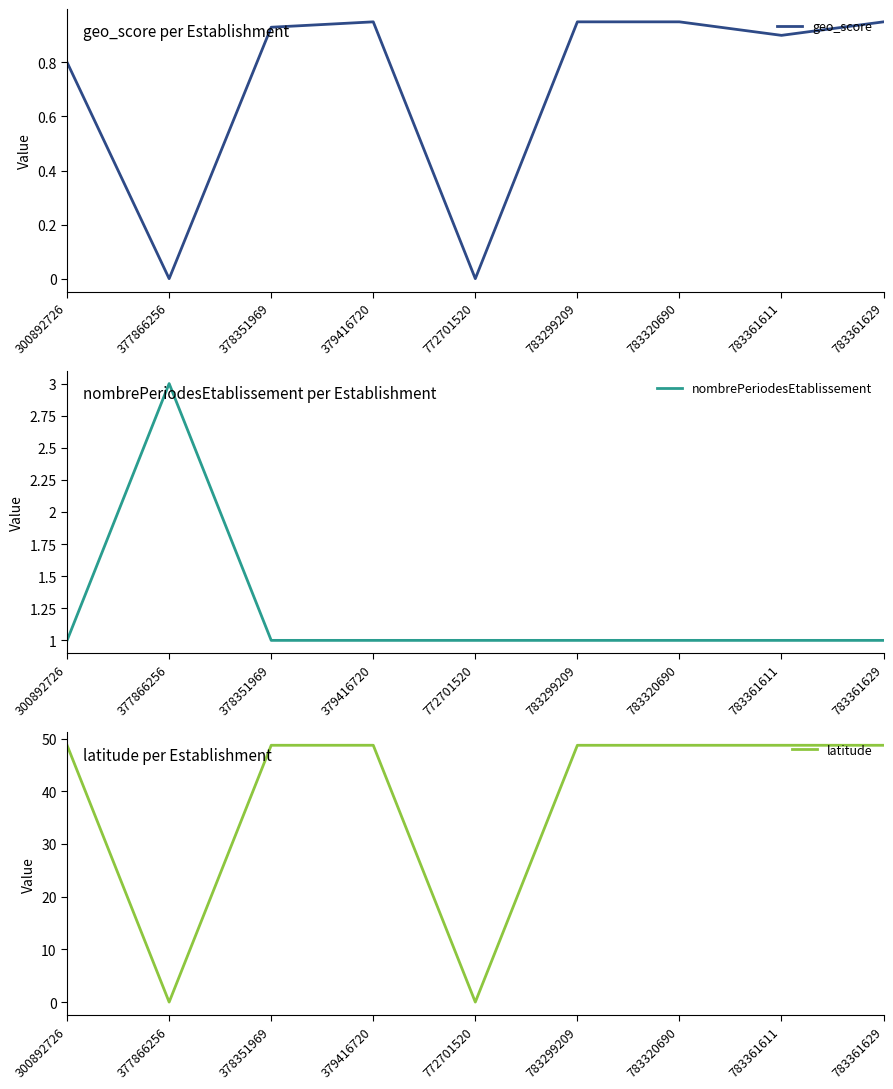

Which series has the largest range (max minus min)?

latitude